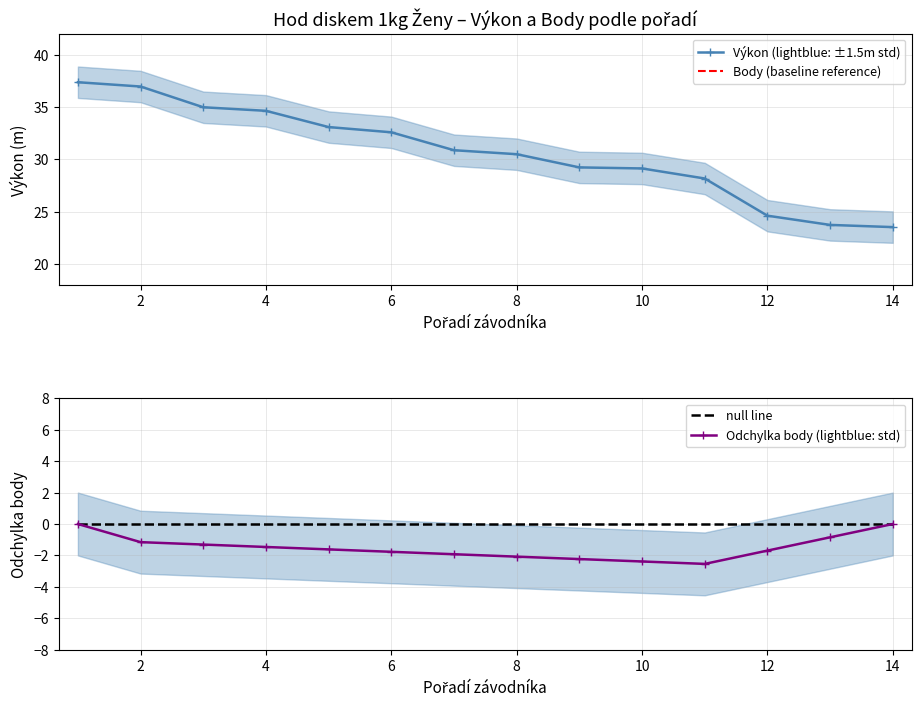

Reading left to right, transcribe all the data shown in this chart.

Výkon (lightblue: ±1.5m std): 37.4	37.0	35.0	34.6	33.1	32.6	30.9	30.5	29.2	29.1	28.2	24.6	23.8	23.5
Body (baseline reference): 11.0	10.2	9.3	8.5	7.6	6.8	5.9	5.1	4.2	3.4	2.5	1.7	0.8	0.0
null line: 0.0	0.0	0.0	0.0	0.0	0.0	0.0	0.0	0.0	0.0	0.0	0.0	0.0	0.0
Odchylka body (lightblue: std): 0.0	-1.2	-1.3	-1.5	-1.6	-1.8	-1.9	-2.1	-2.2	-2.4	-2.5	-1.7	-0.8	0.0